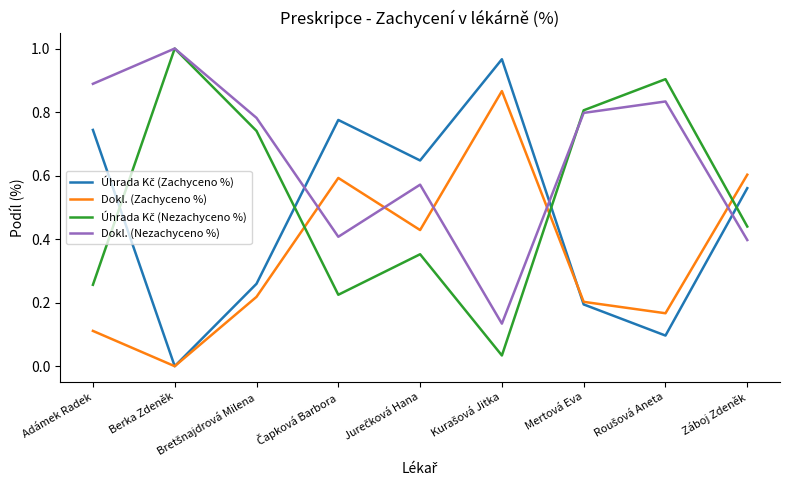

How many times do Dokl. (Nezachyceno %) and Dokl. (Zachyceno %) cross each other?

5